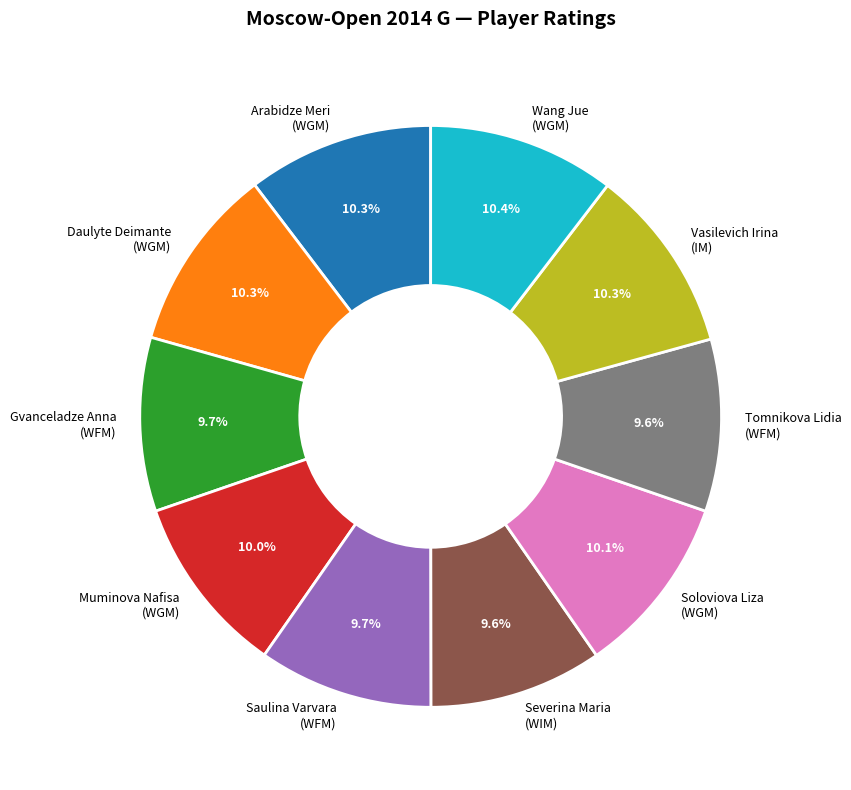

What percentage is NOT represented by Gvanceladze Anna (WFM)?

90.3%